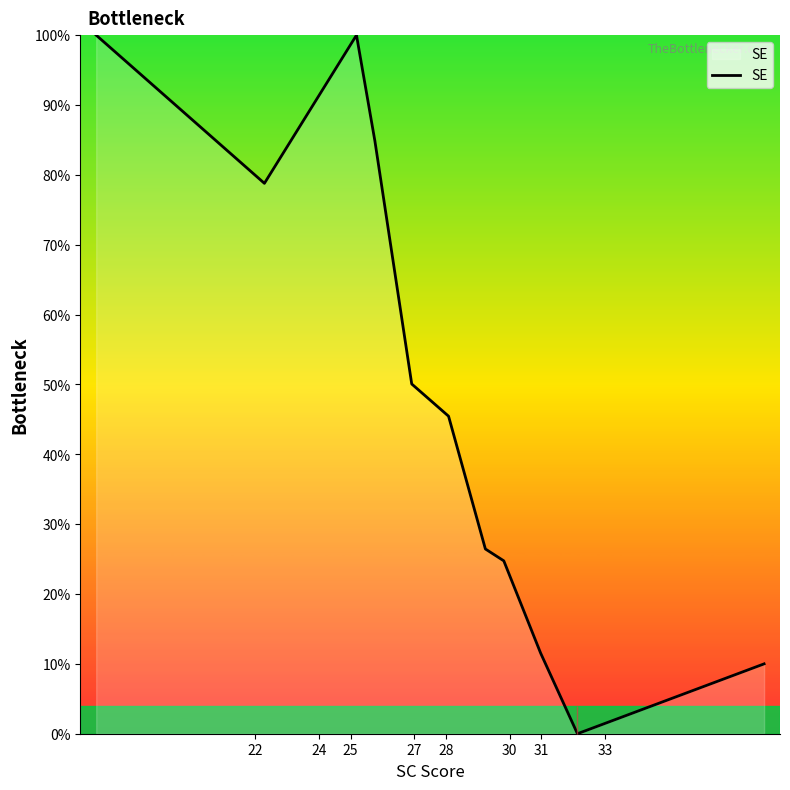

Does the chart display data point markers on the line(s)?

No